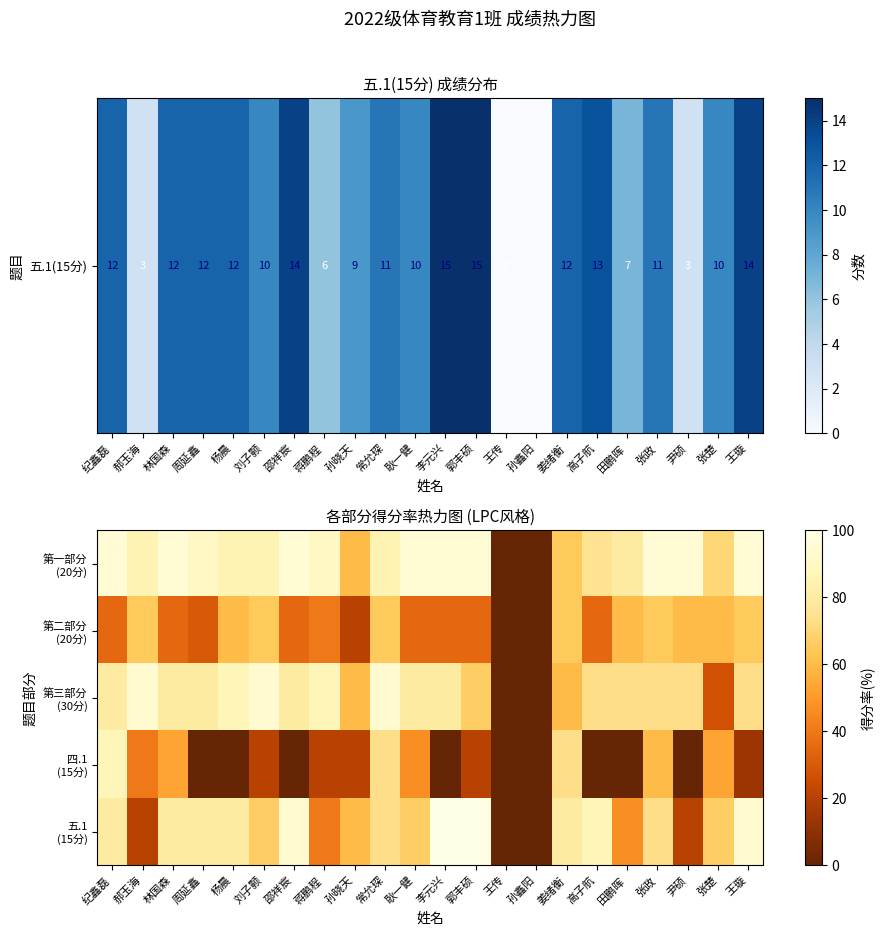

What is the spread (max minus min) of values at 孙晓天?

40.0